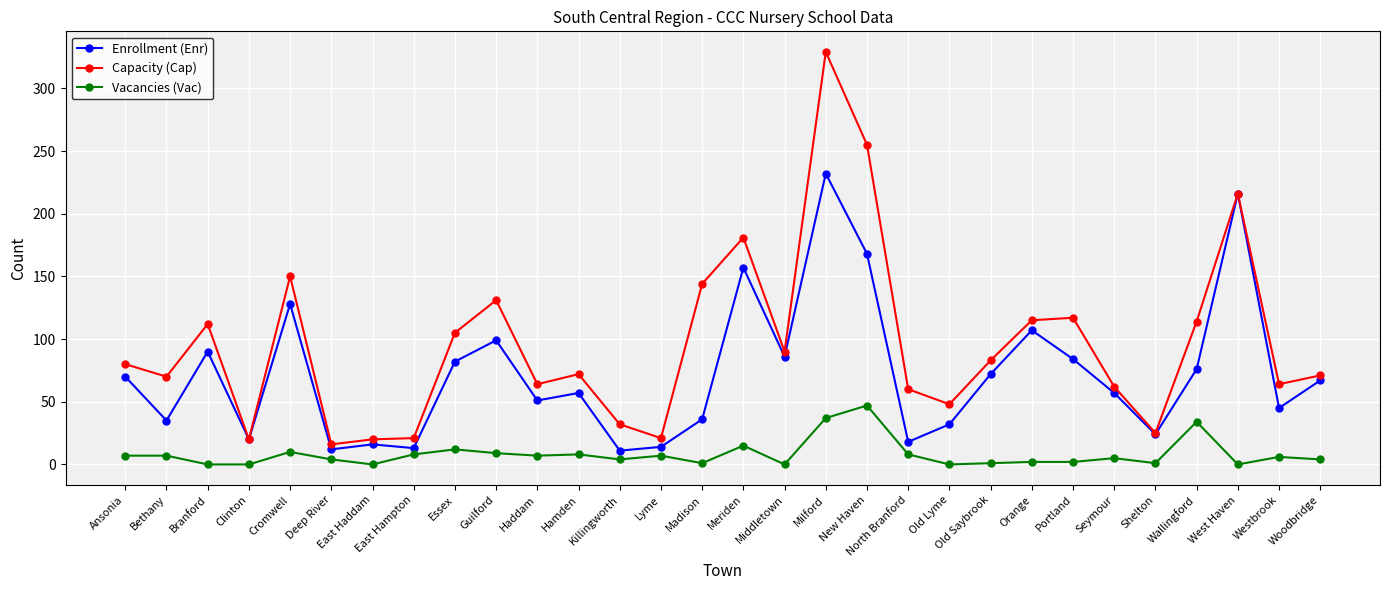

What is the highest value of the Capacity (Cap) series?

329